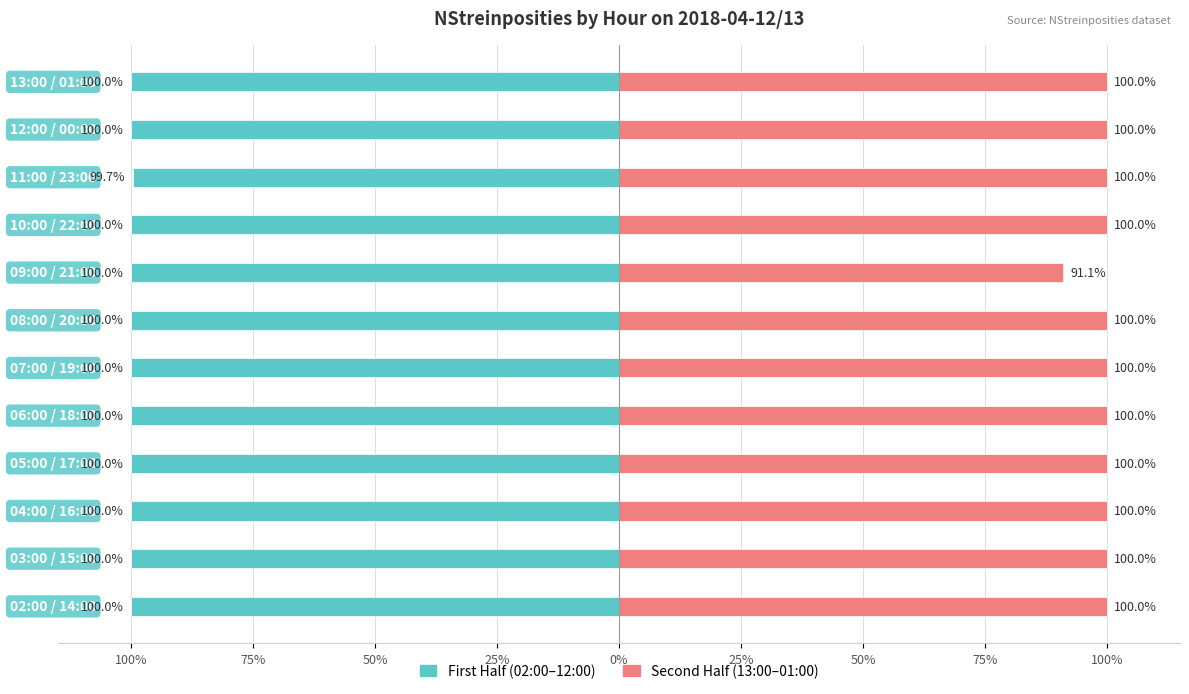

What is the difference between the maximum and minimum values in the First Half series?

0.3